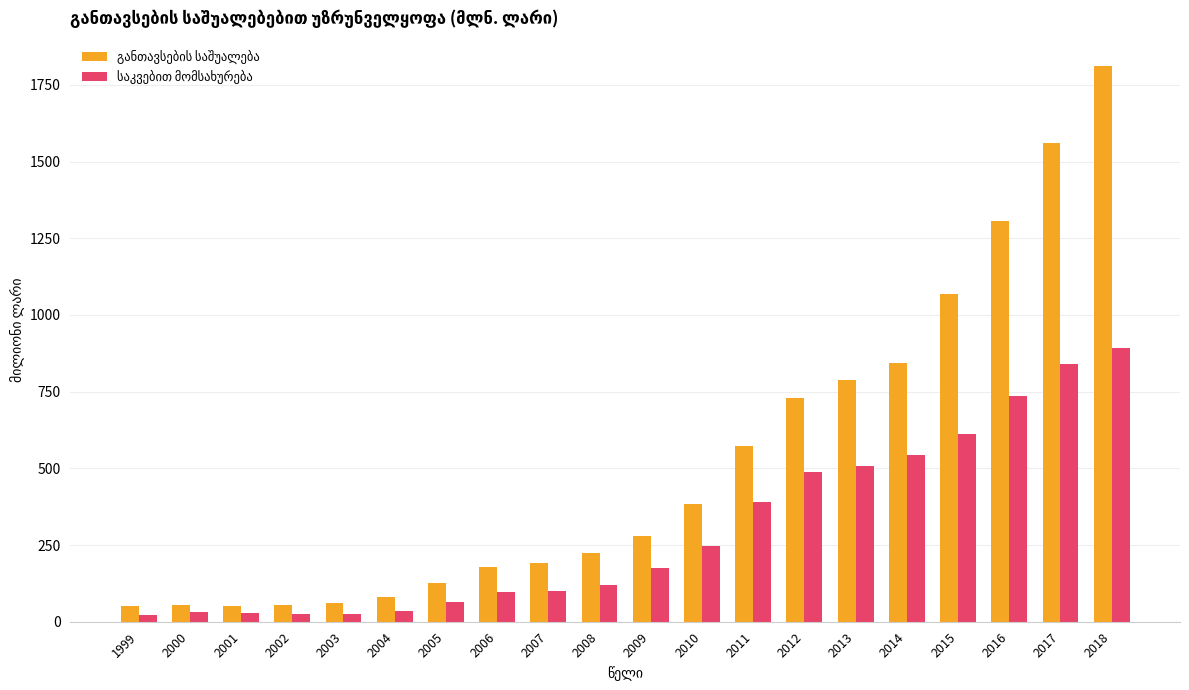

At how many categories does at least one series exceed 1048?

4